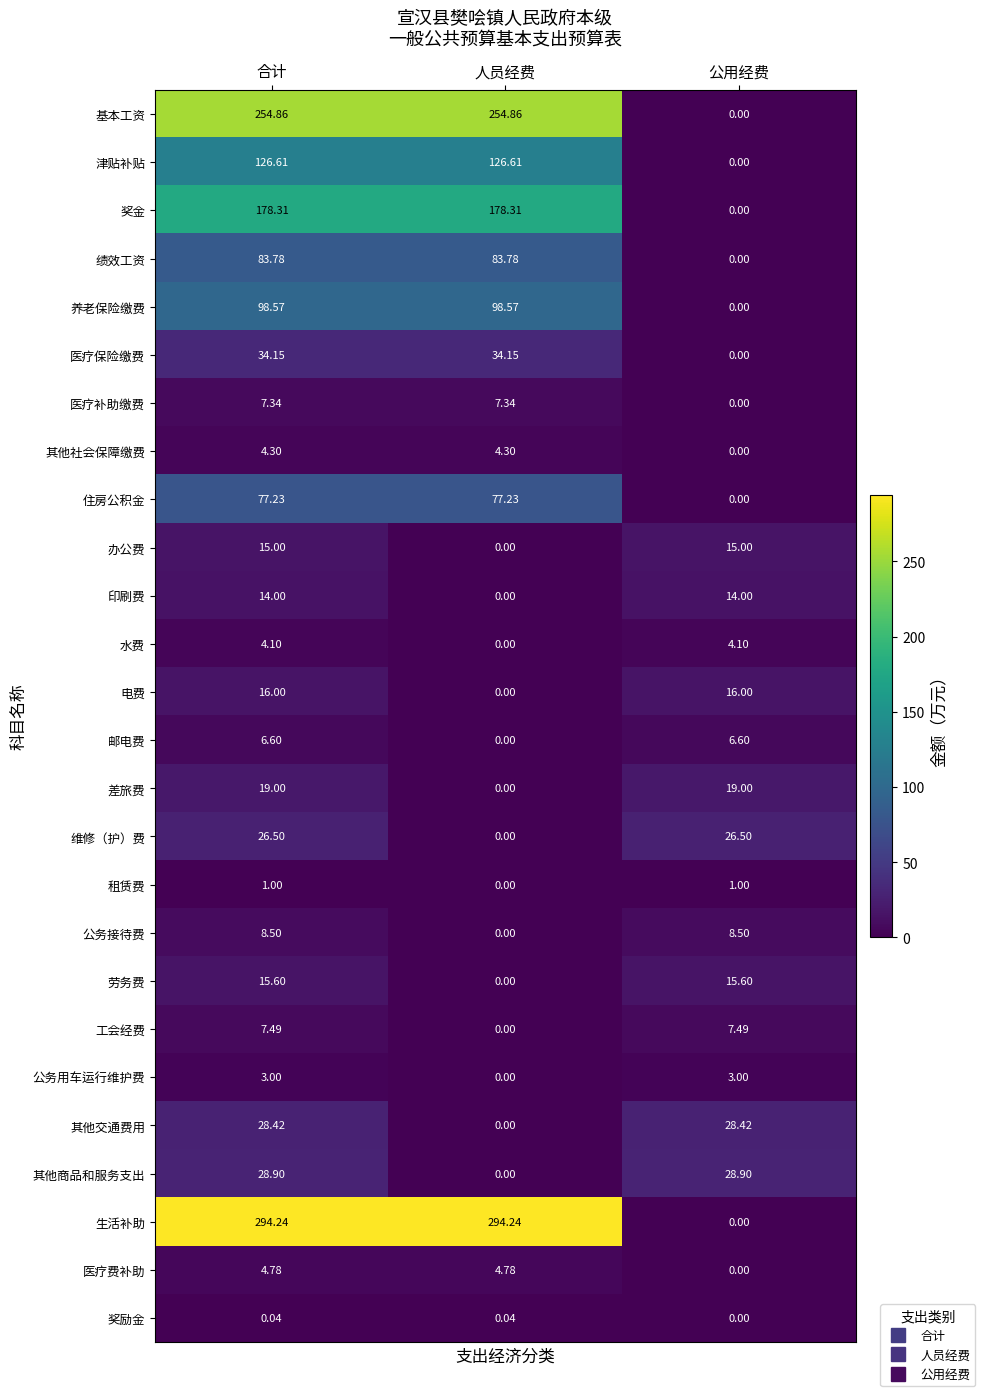

Which series has the widest spread of values?

生活补助